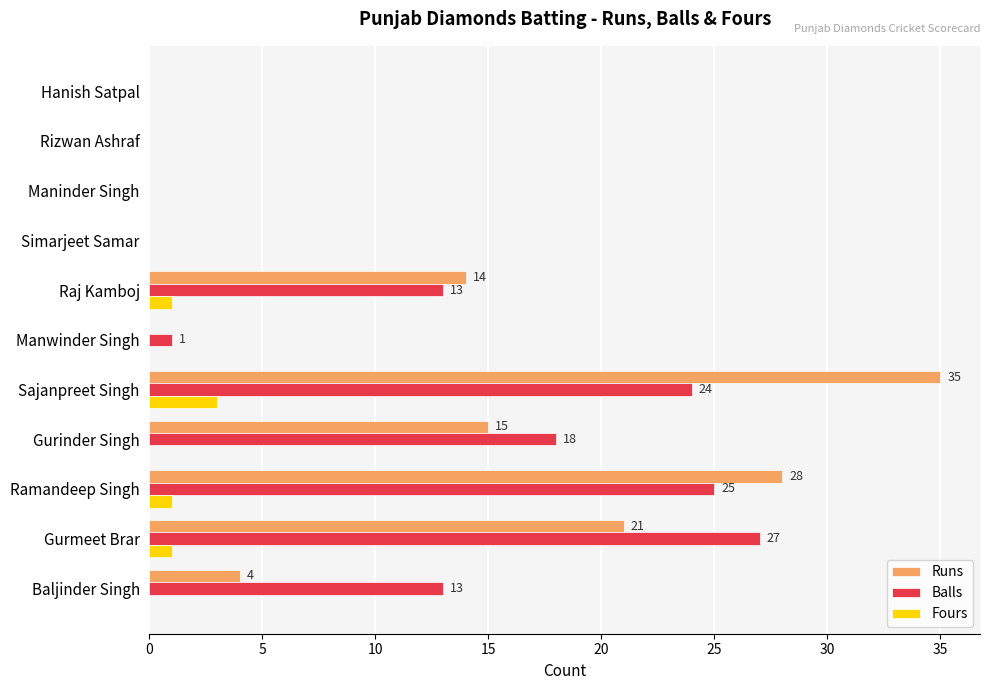

Which series changed the most between Gurinder Singh and Hanish Satpal?

Balls